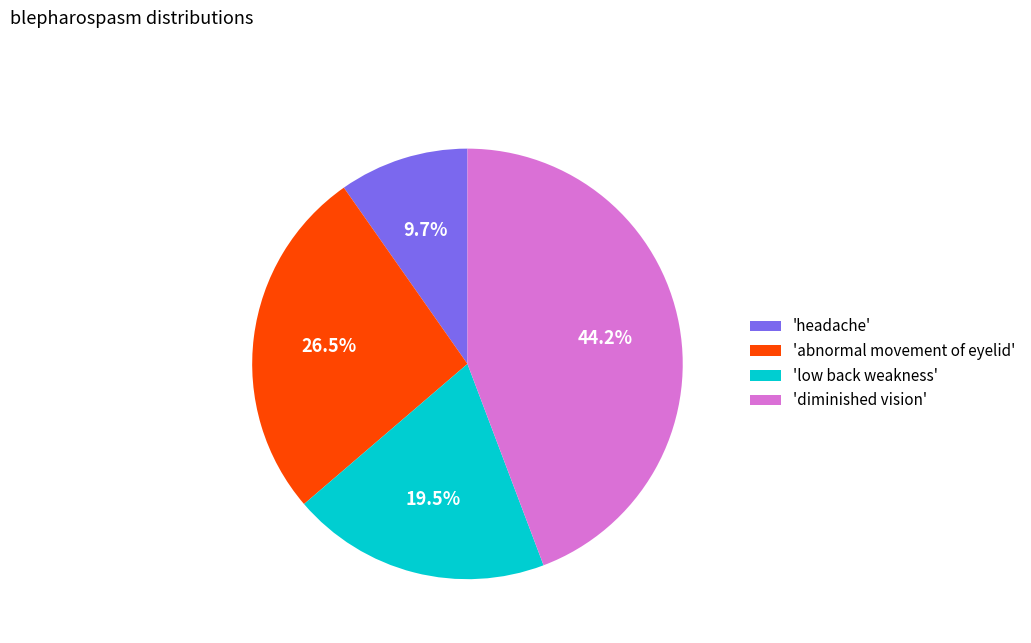

Combined, do 'diminished vision' and 'abnormal movement of eyelid' account for over 50%?

Yes